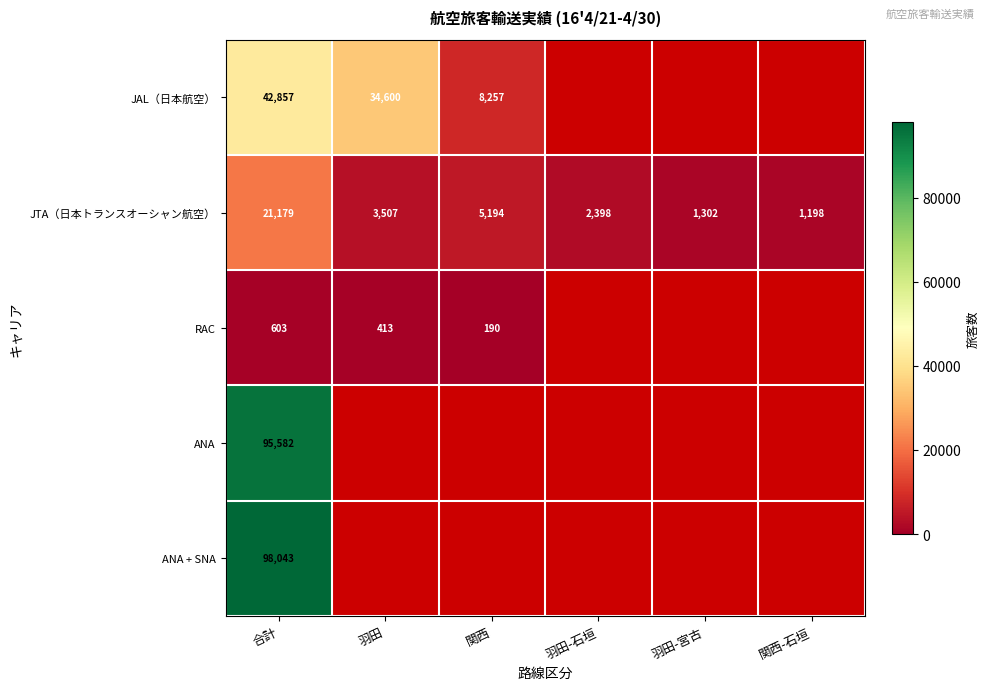

The value of JTA（日本トランスオーシャン航空） at 羽田 is 3507. True or false?

True